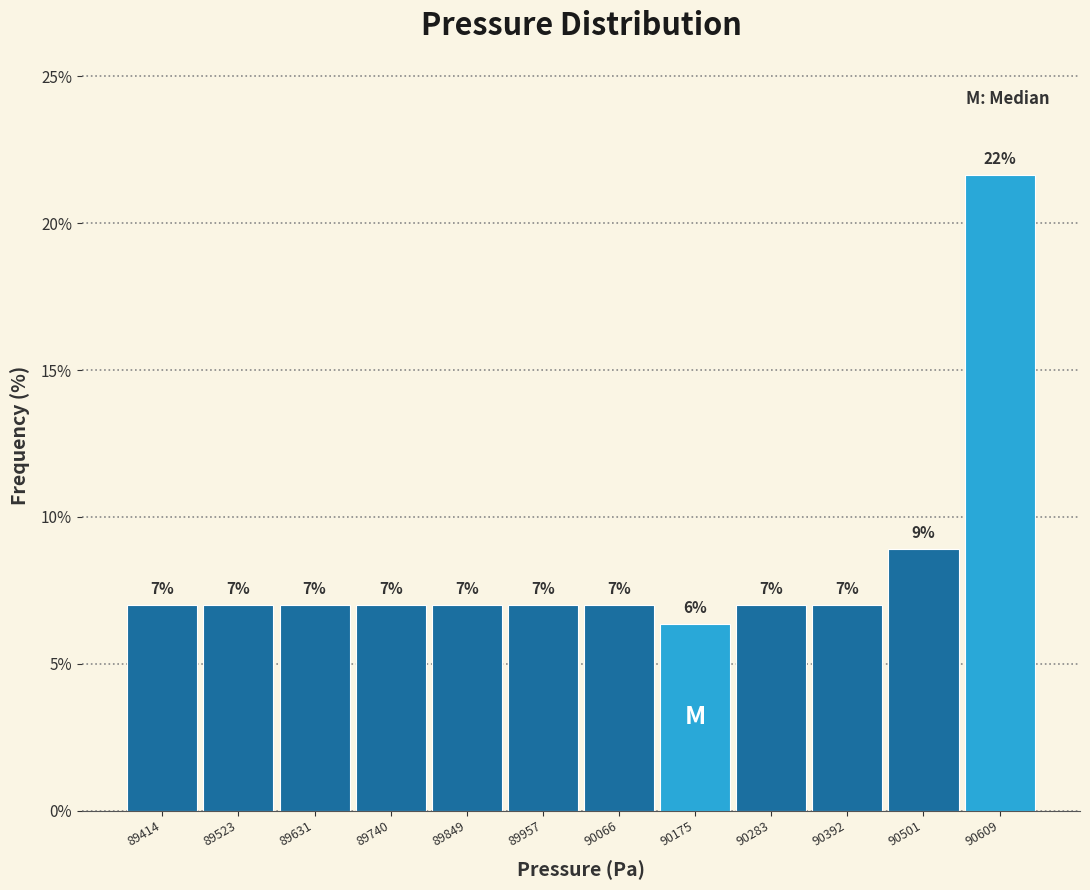

Which range on the x-axis has the tallest bar?

90560 to 90660